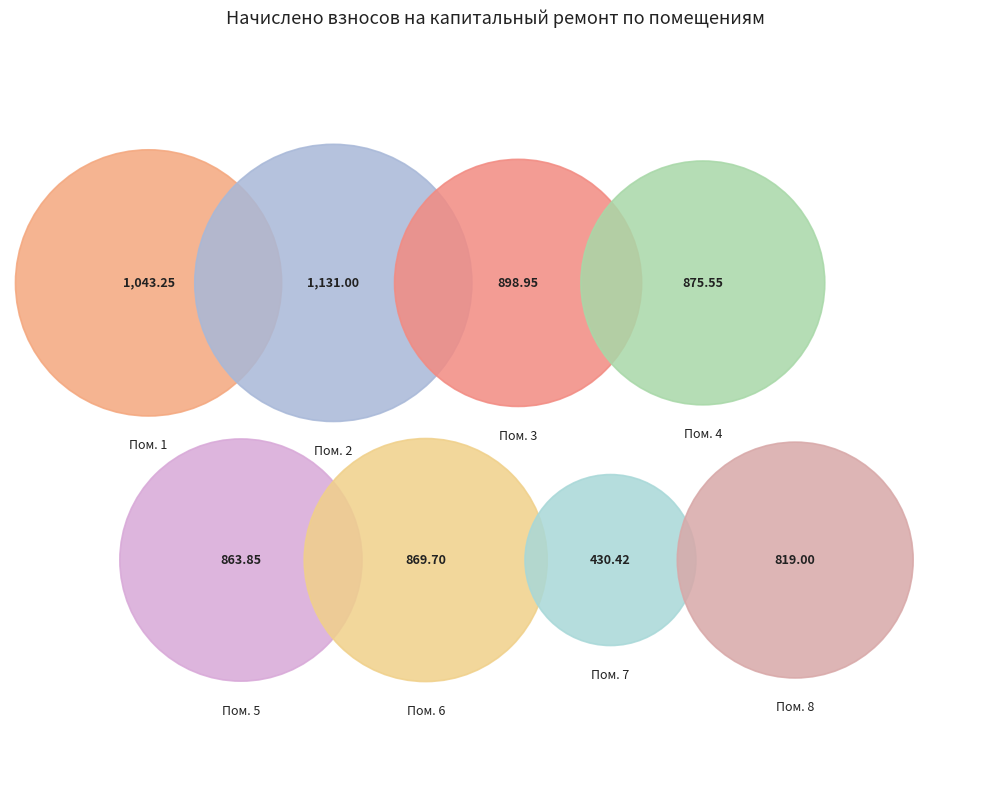

How many segments does this pie chart have?

8